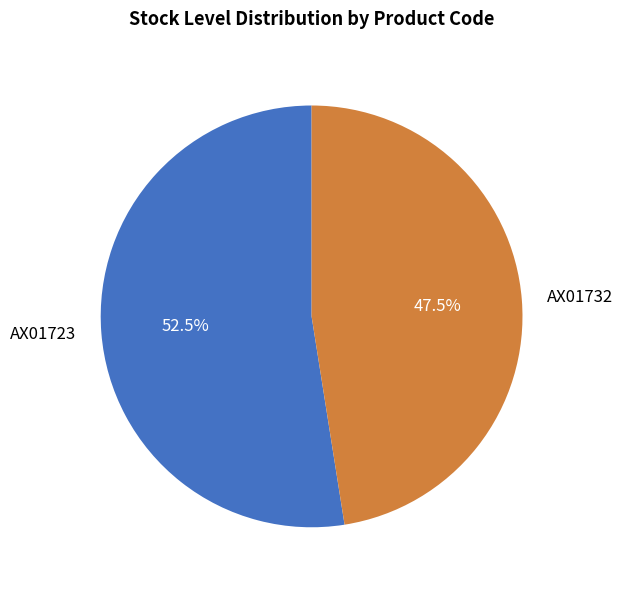

Does any single category account for the majority?

Yes